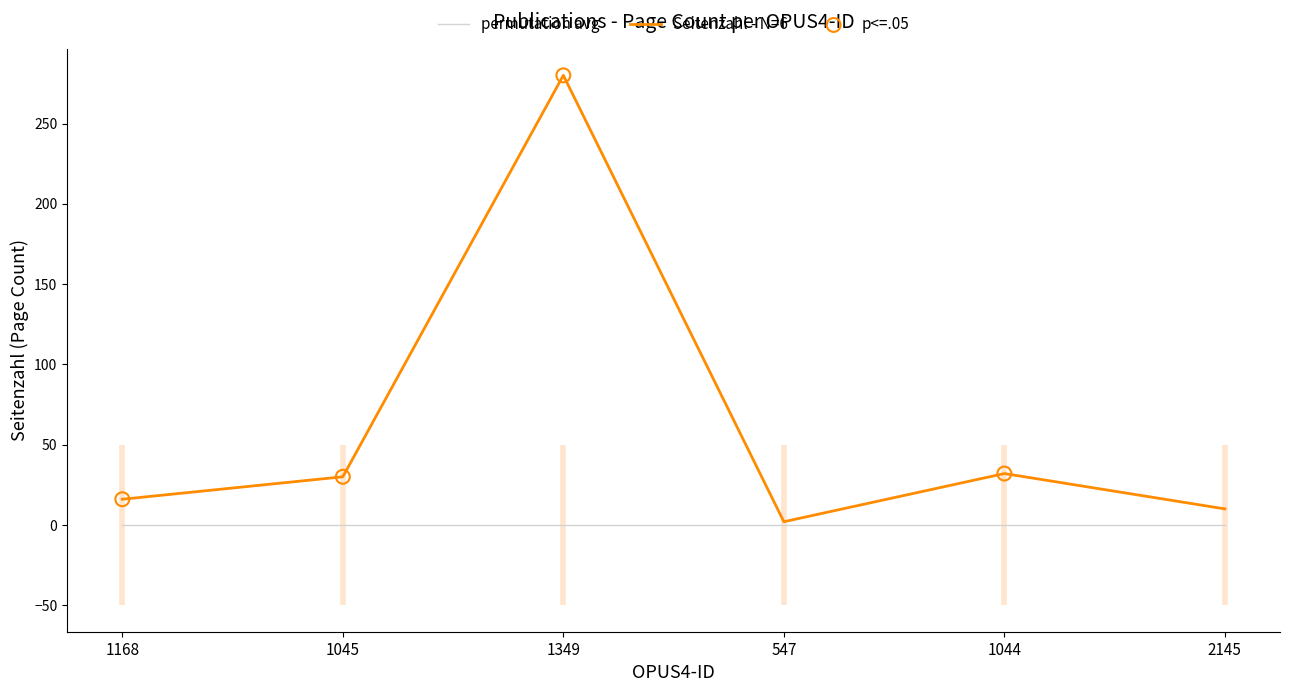

Approximately how many times larger is the value at 1349 compared to 2145?

28.0